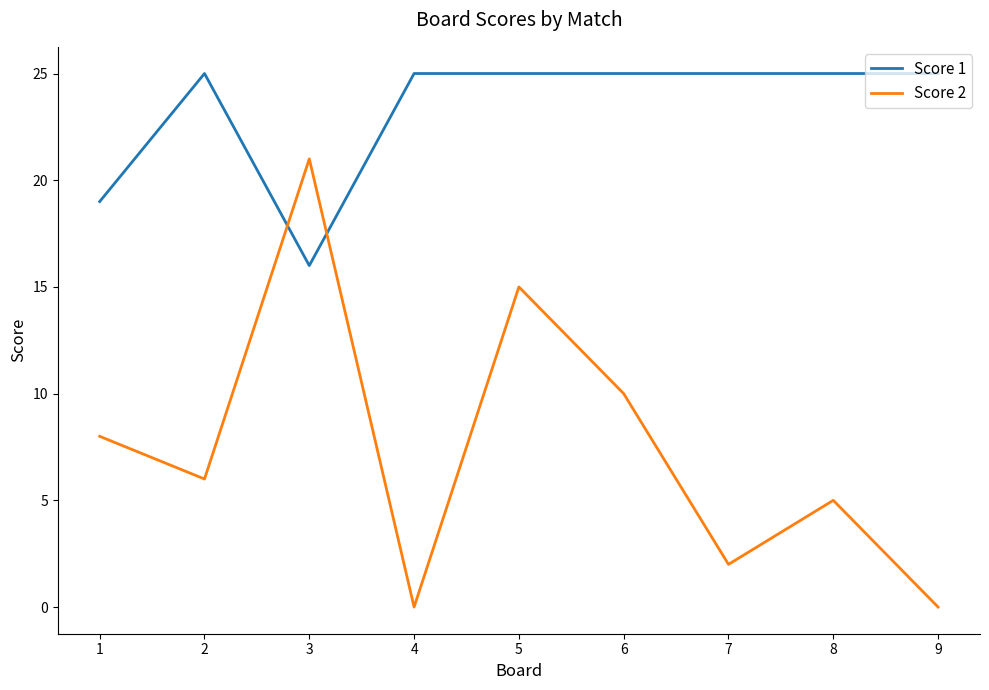

What is the highest value of the Score 1 series?

25